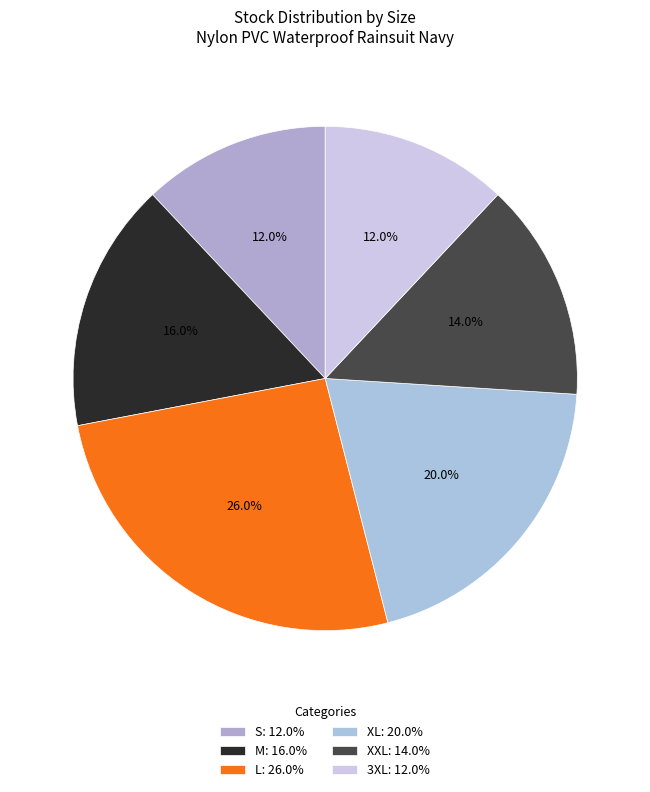

To the nearest percent, what is the average slice percentage?

17%